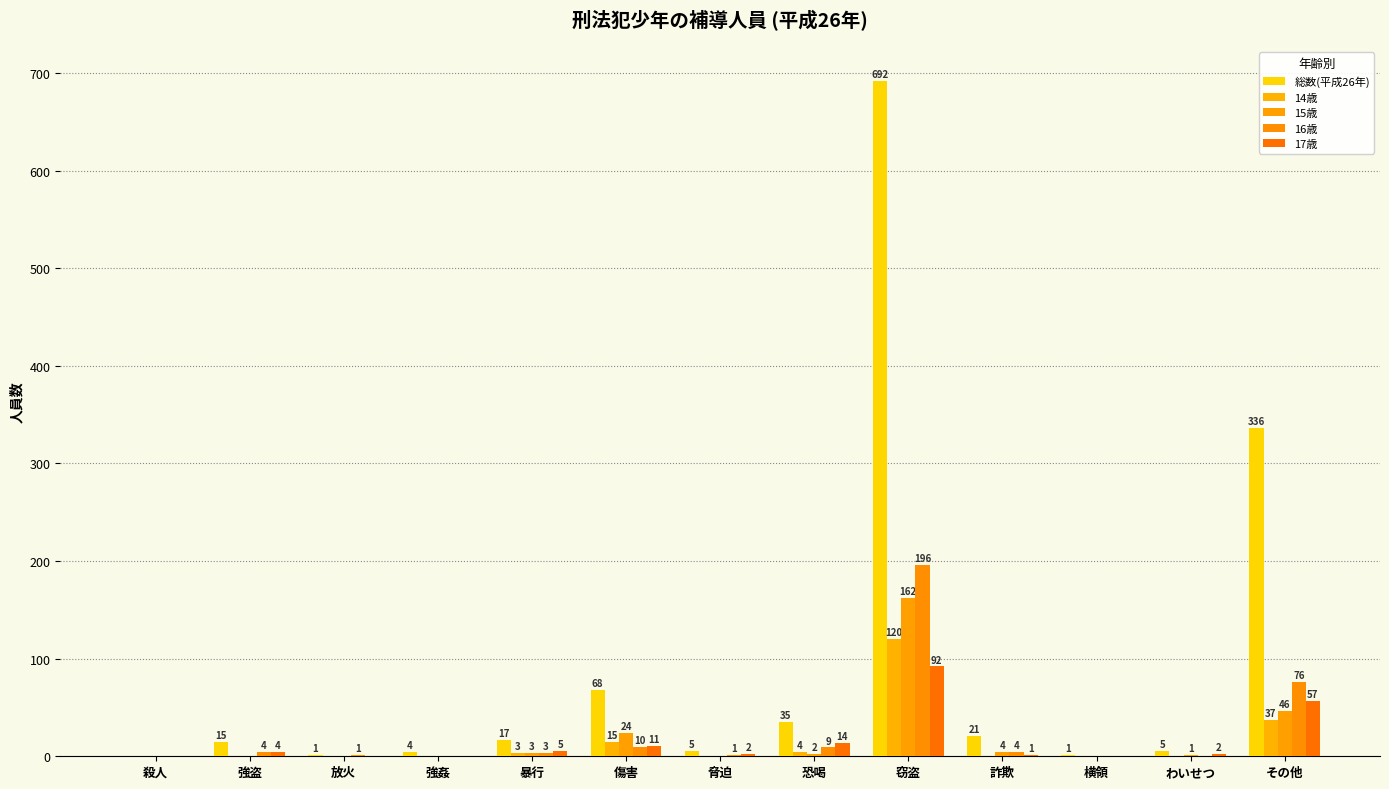

What is the greatest value displayed?

692